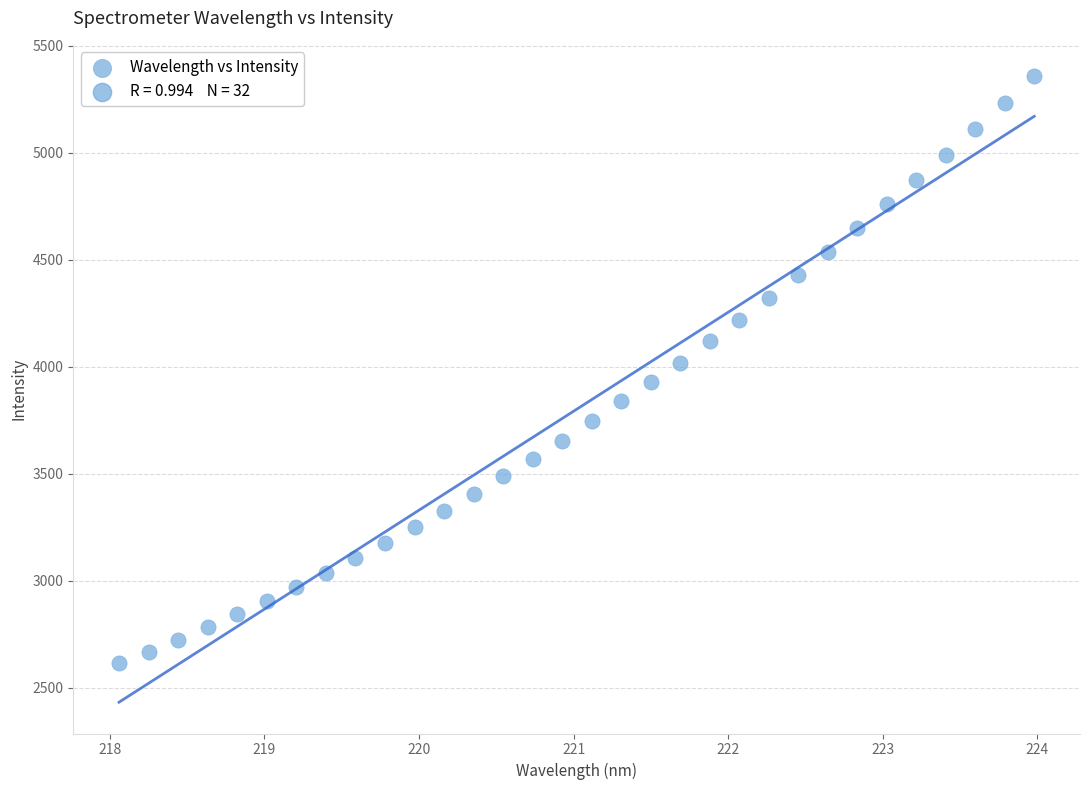

What is the range of X values (max minus min)?

5.9